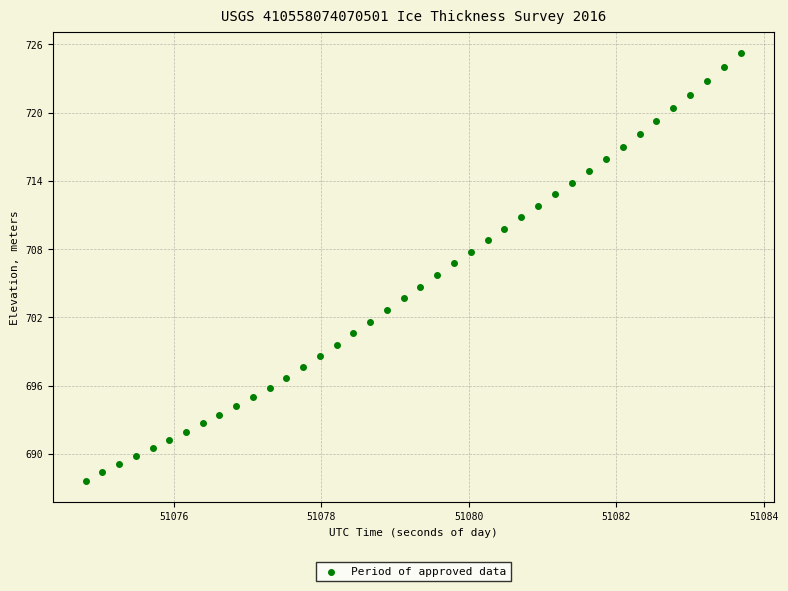

What is the range of Y values (max minus min)?

37.6